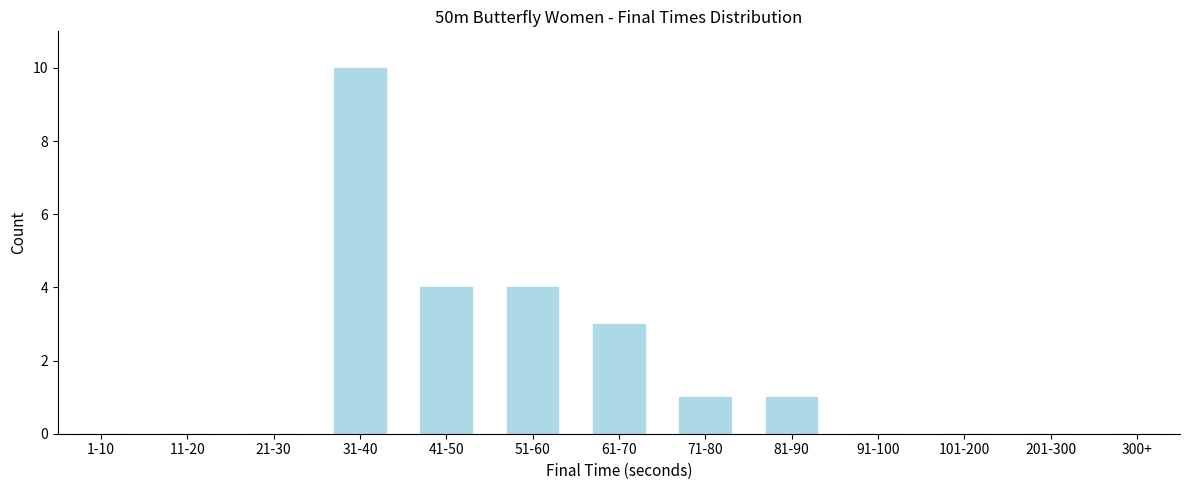

Reading right to left, list all the values displayed in this chart.

300+=0	201-300=0	101-200=0	91-100=0	81-90=1	71-80=1	61-70=3	51-60=4	41-50=4	31-40=10	21-30=0	11-20=0	1-10=0